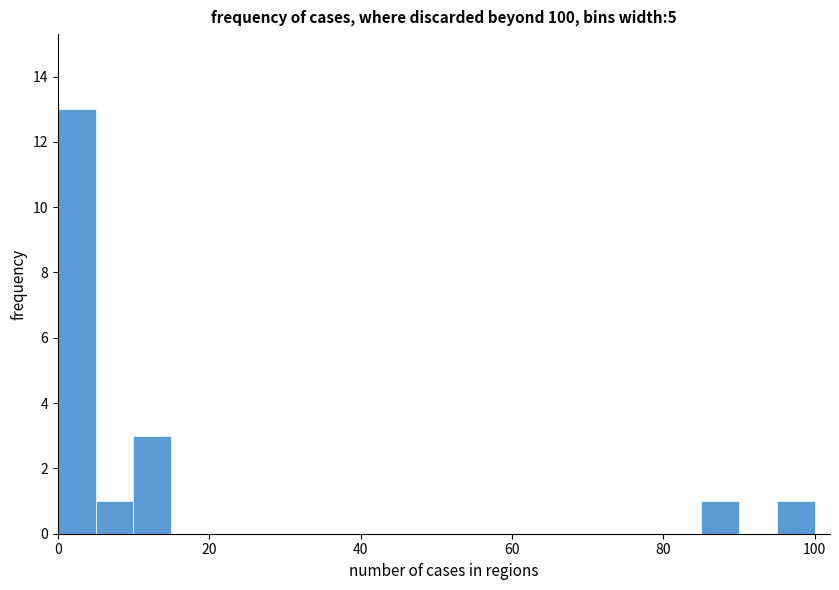

Around what value on the x-axis is the tallest bar? Give the approximate position of its centre, as read against the axis.

2